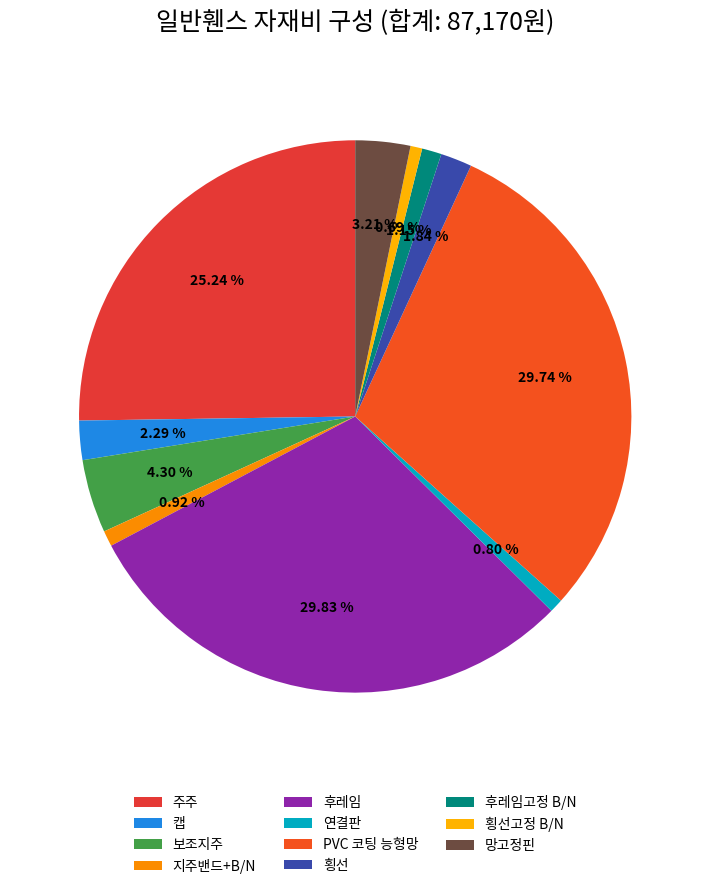

To the nearest percent, what portion does 횡선고정 B/N represent?

1%